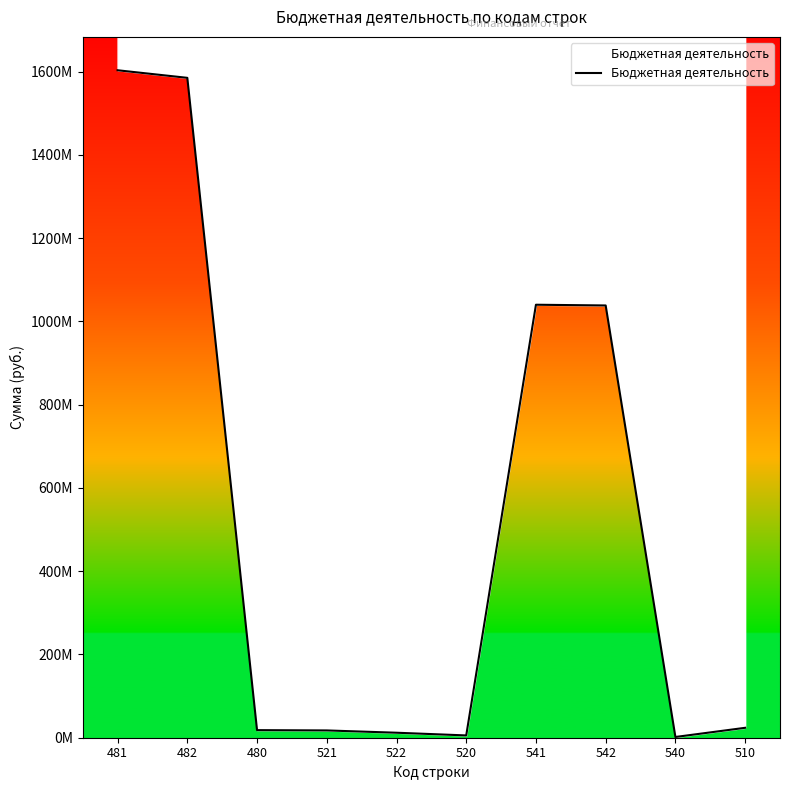

Rank the categories by value from lowest to highest.

540, 520, 522, 521, 480, 510, 542, 541, 482, 481